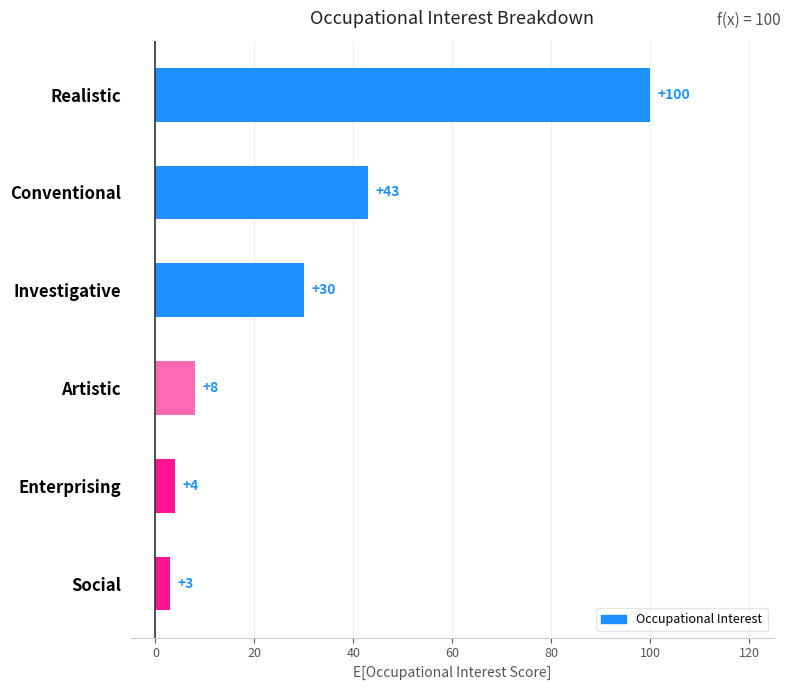

How many bars are there in total?

6